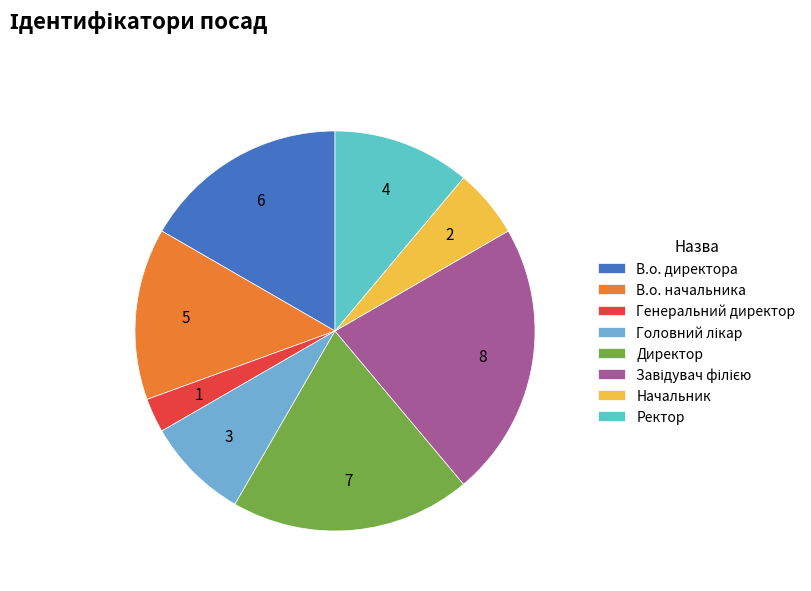

What percentage is NOT represented by Генеральний директор?

97.2%